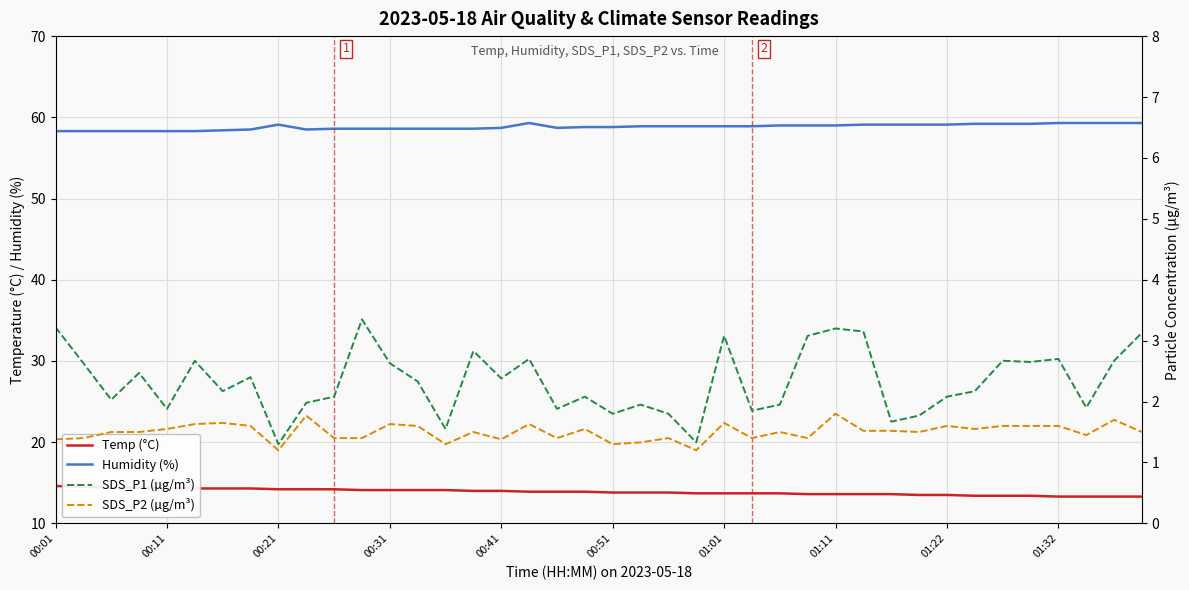

How many series are shown in this chart?

4